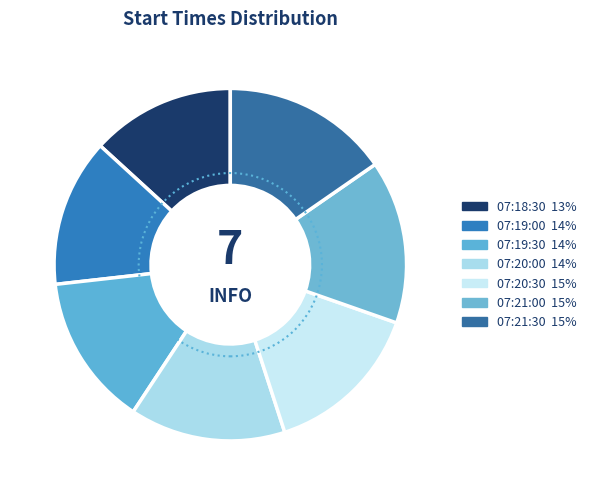

Rank the categories by value from highest to lowest.

07:21:30, 07:21:00, 07:20:30, 07:20:00, 07:19:30, 07:19:00, 07:18:30